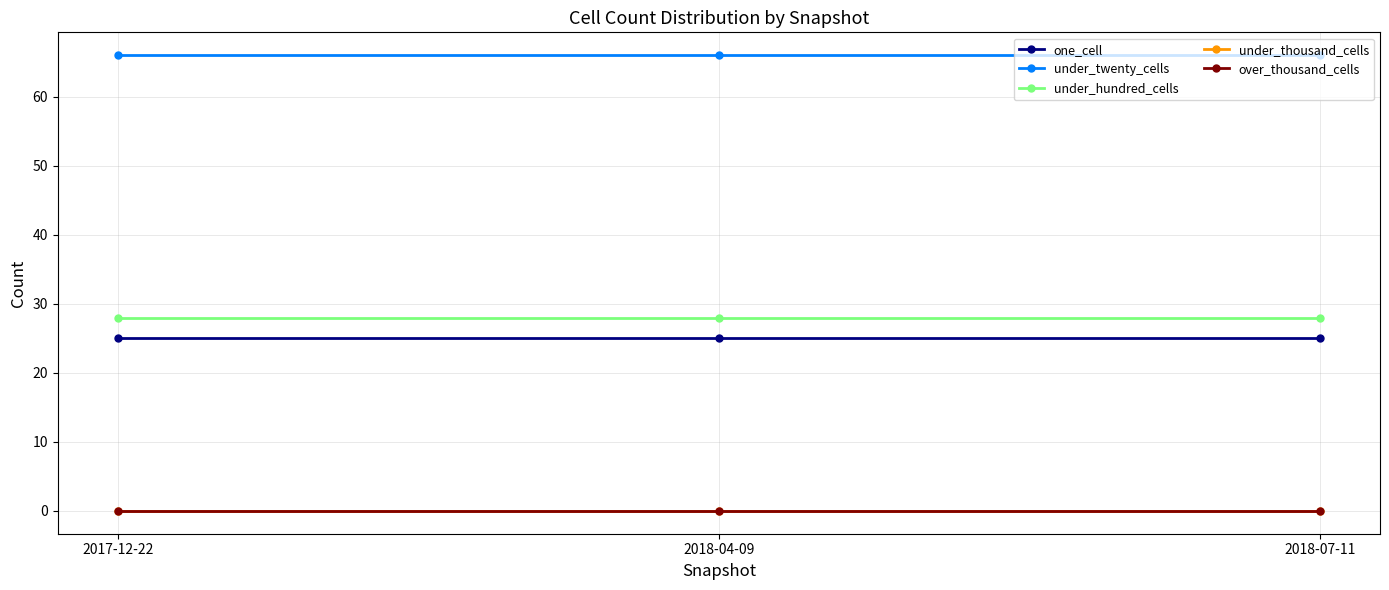

Which label corresponds to the largest value in the chart?

2017-12-22